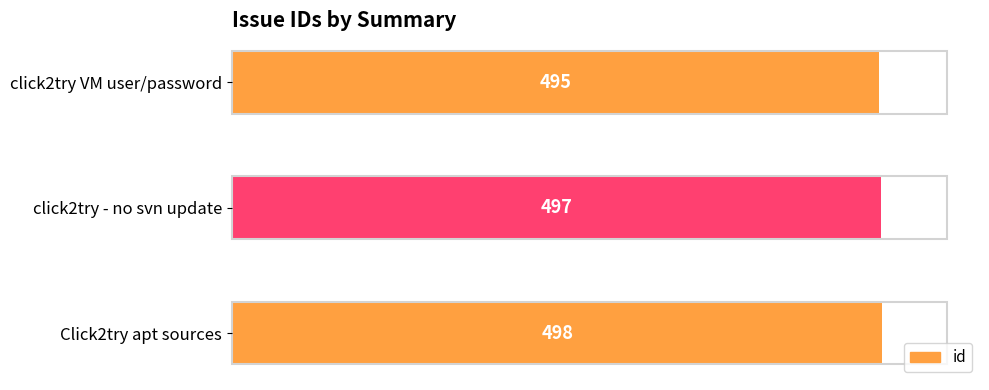

What is the difference between the maximum and minimum values?

3